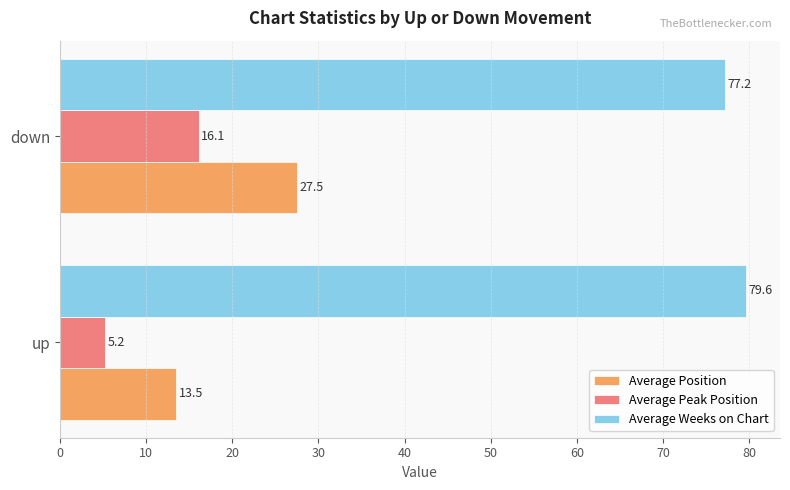

Rank the categories by Average Peak Position value from highest to lowest.

down, up